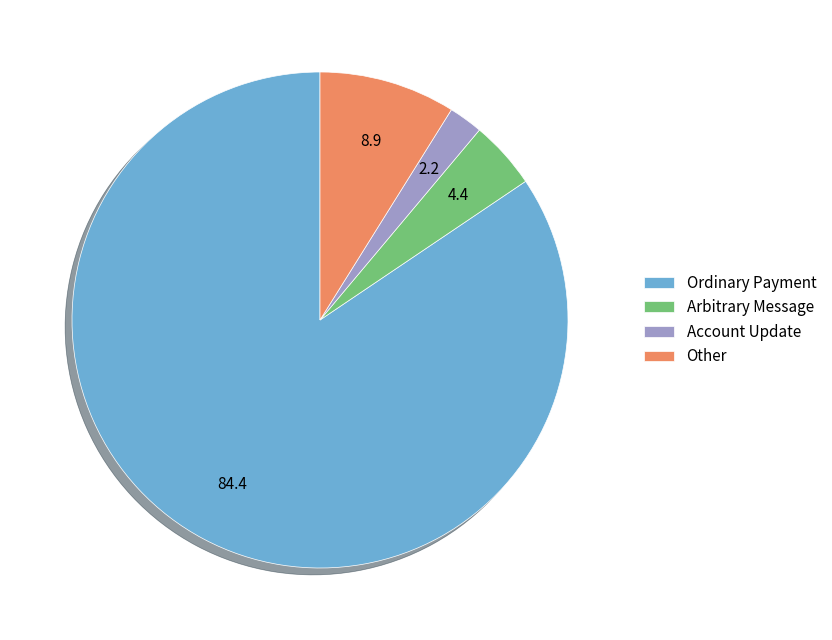

Is it true that Other is 9% of the pie?

True